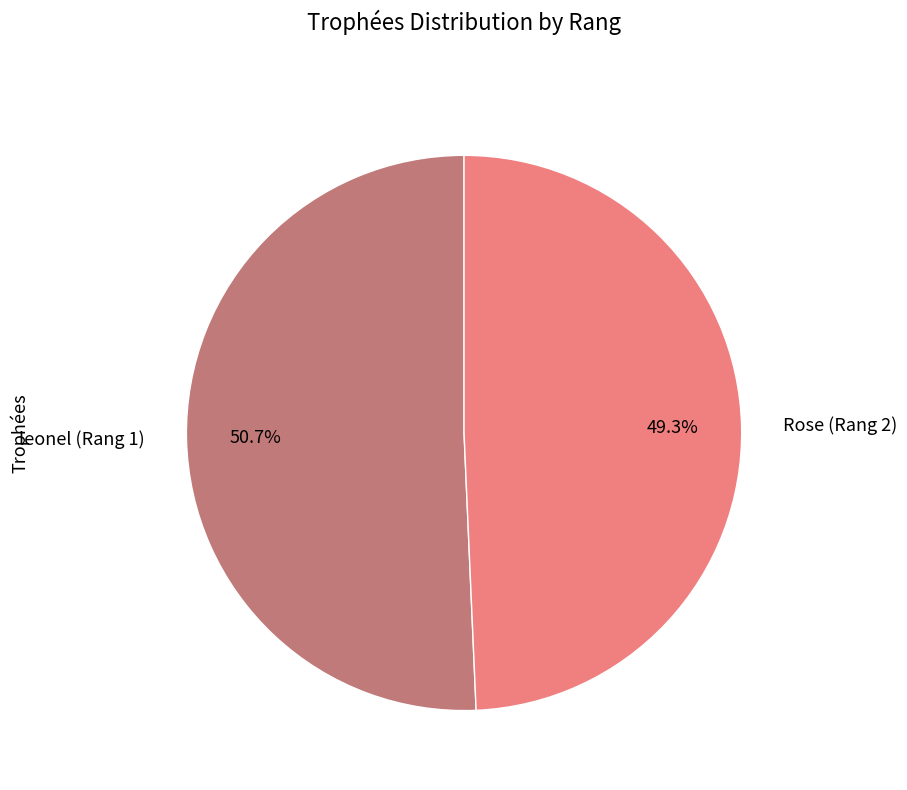

What is the largest slice in the pie chart?

leonel (Rang 1)